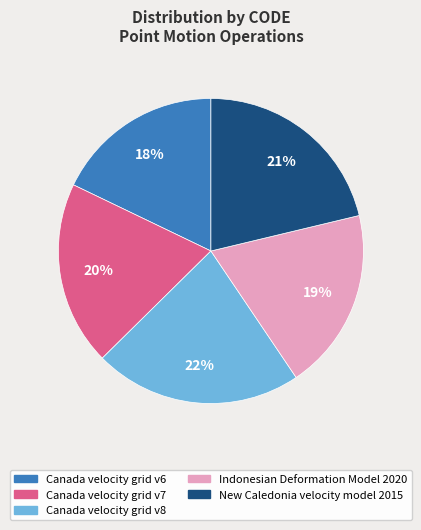

To the nearest percent, what is the difference between the Canada velocity grid v8 and New Caledonia velocity model 2015 slice percentages?

1%